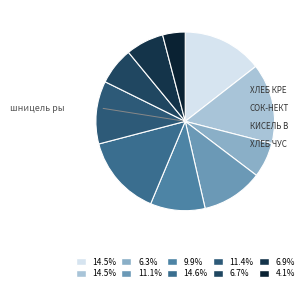

Which category has the biggest portion of the pie?

шницель рыбный